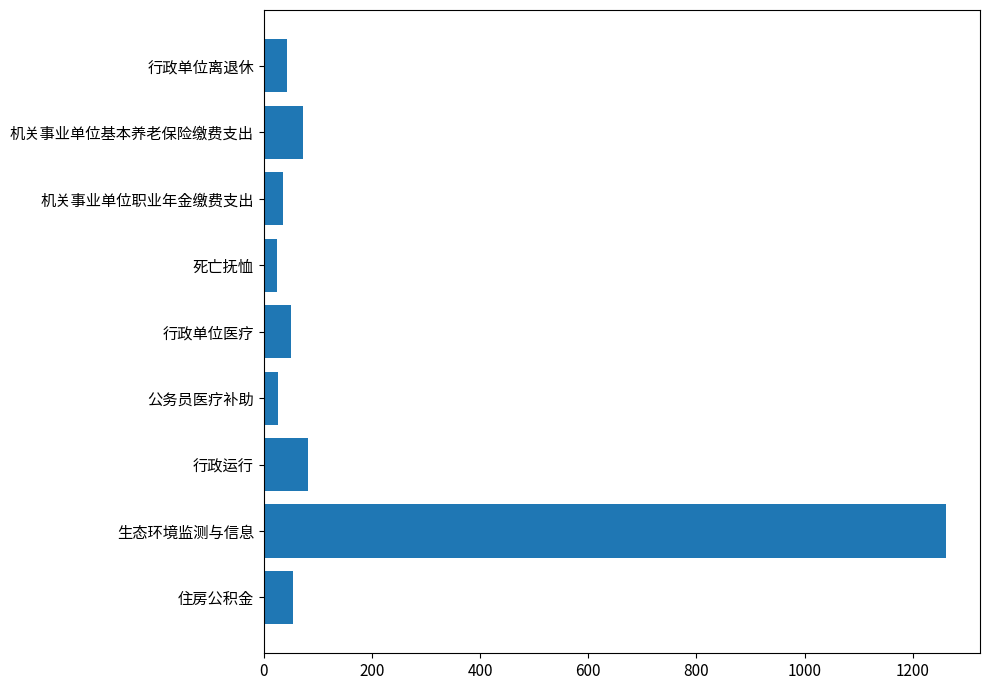

What is the maximum value shown in the chart?

1261.1